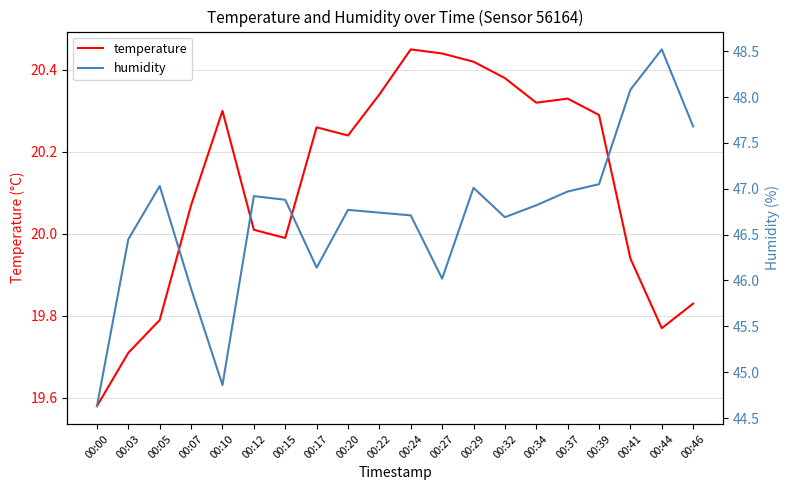

What is the minimum value for humidity?

44.6